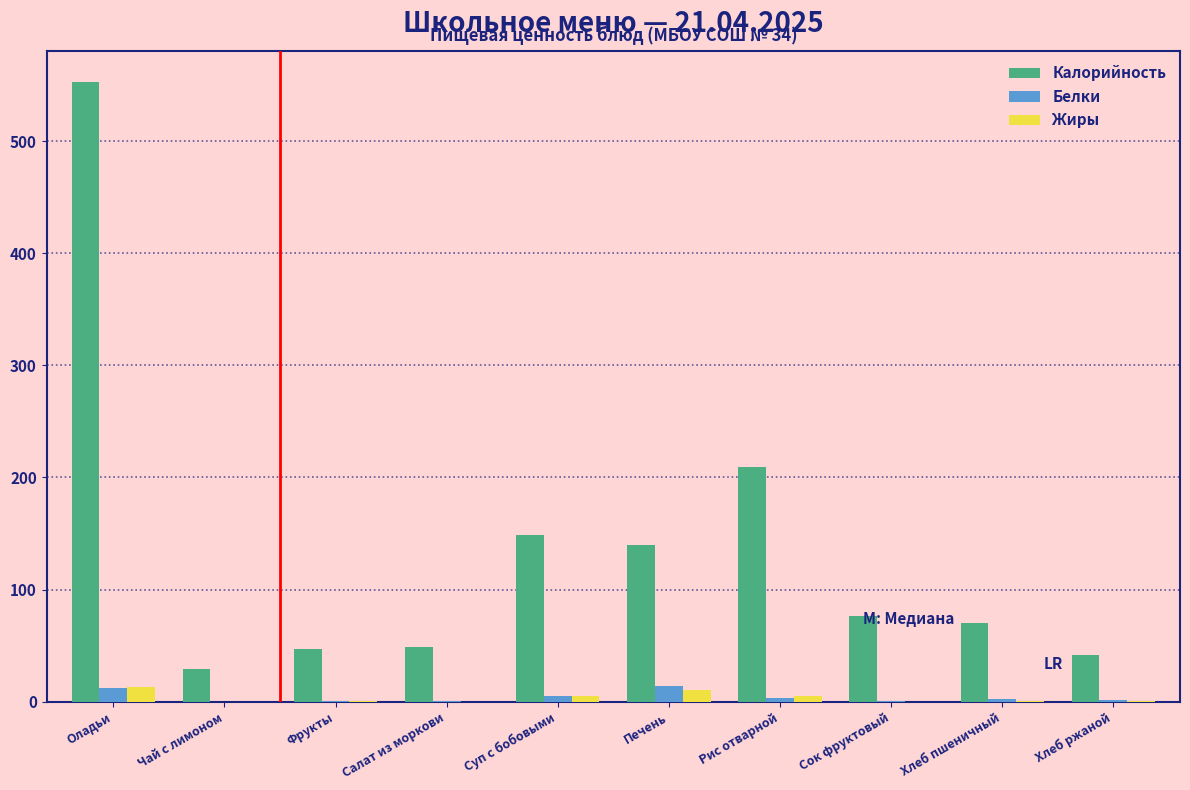

Which label corresponds to the largest value in the chart?

Оладьи